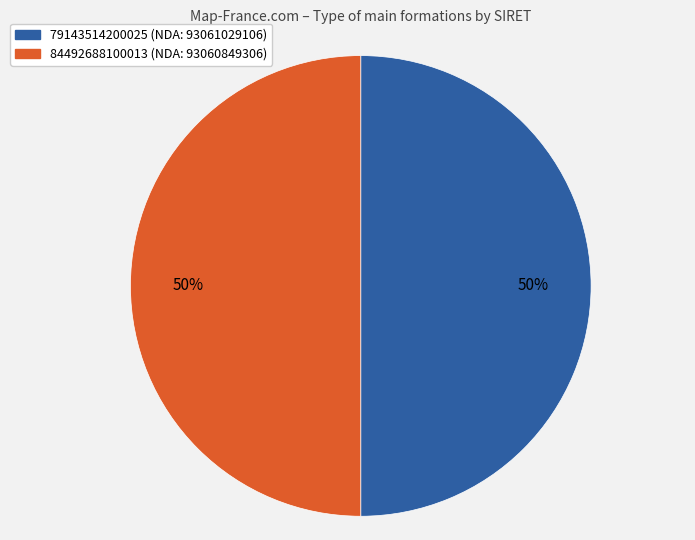

Is it true that 79143514200025 is 50% of the pie?

True